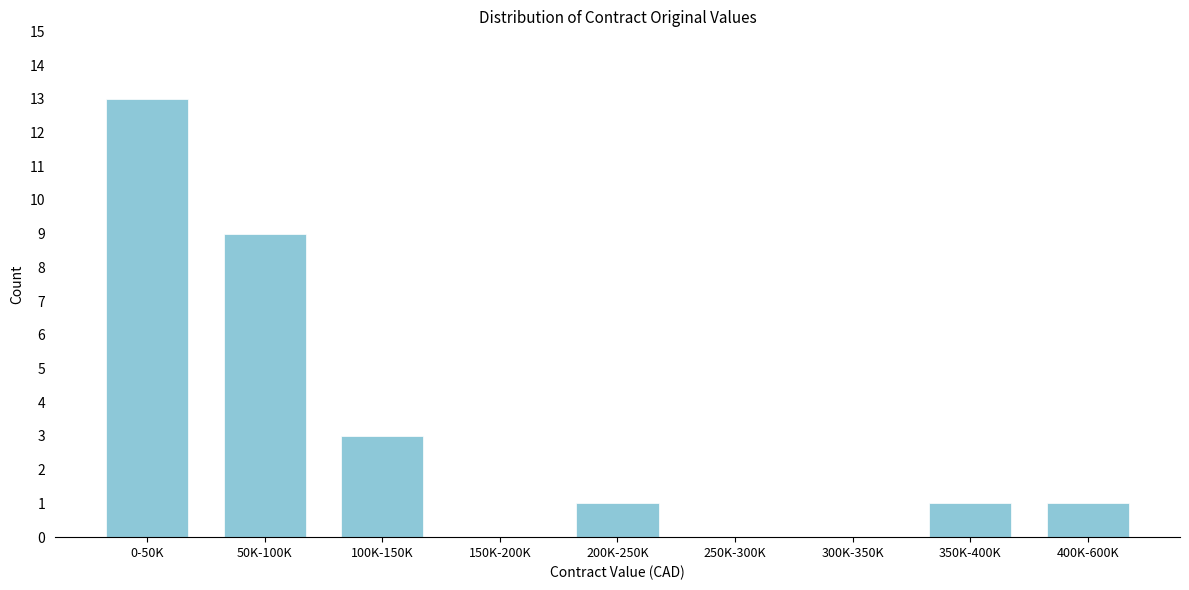

Reading left to right, transcribe all the data shown in this chart.

0-50K=13	50K-100K=9	100K-150K=3	150K-200K=0	200K-250K=1	250K-300K=0	300K-350K=0	350K-400K=1	400K-600K=1